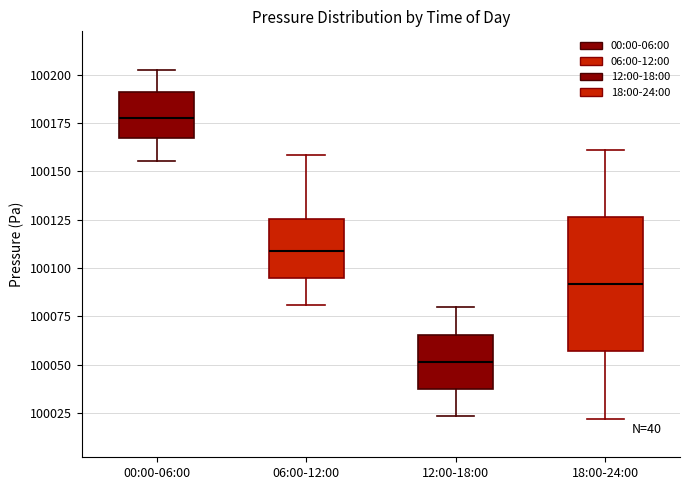

Where does the upper whisker of the box for 06:00-12:00 end on the y-axis? The values are not printed on the chart, so give them approximately, as read against the axis.

100160